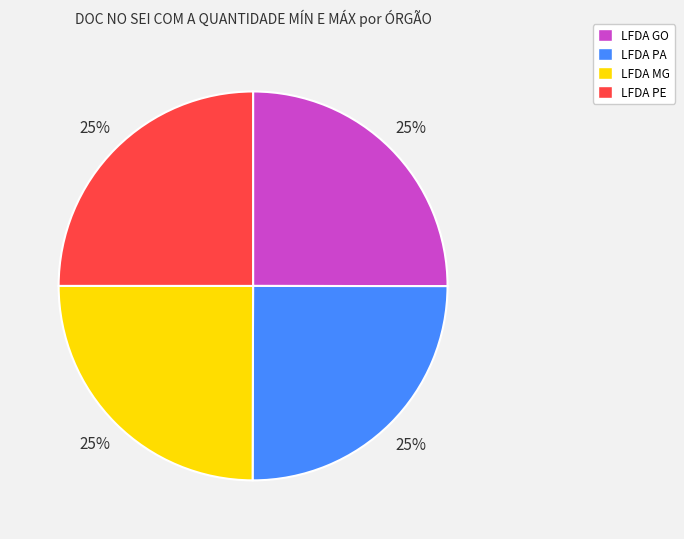

How many slices are in this pie chart?

4